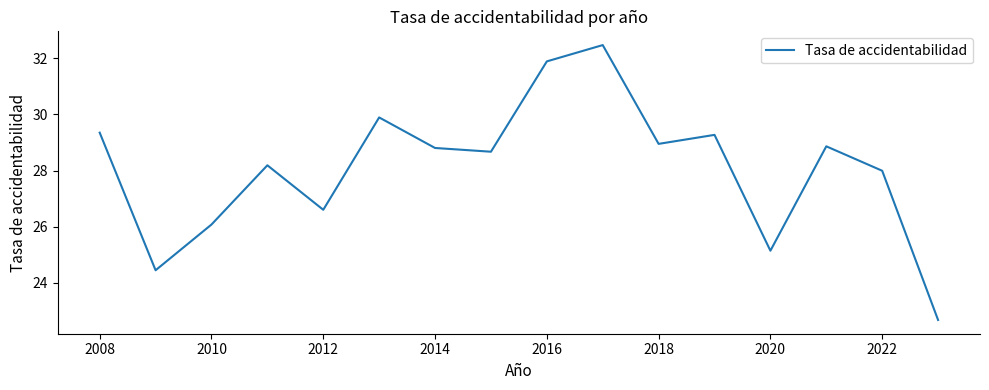

What is the maximum value shown in the chart?

32.5